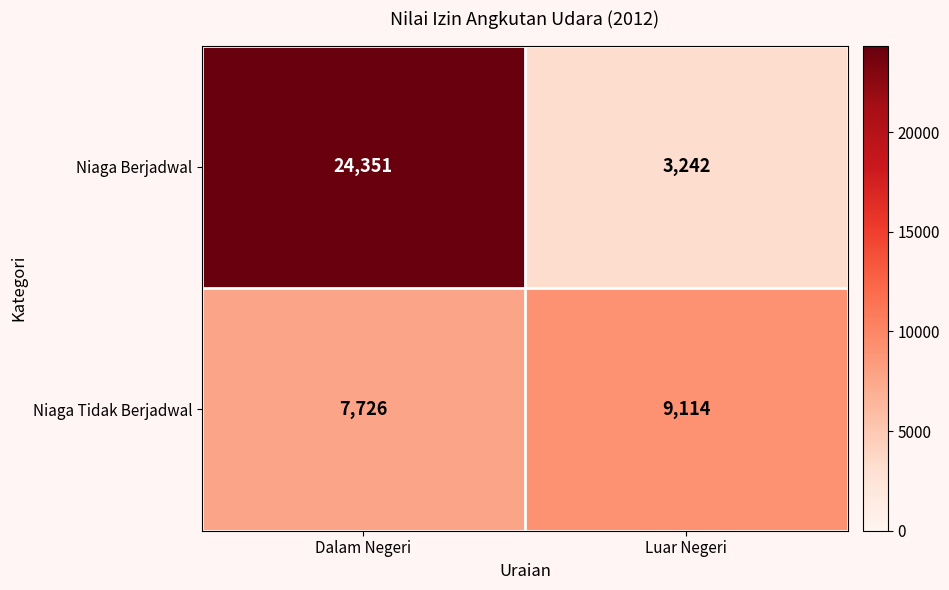

Which label corresponds to the smallest value in the chart?

Luar Negeri